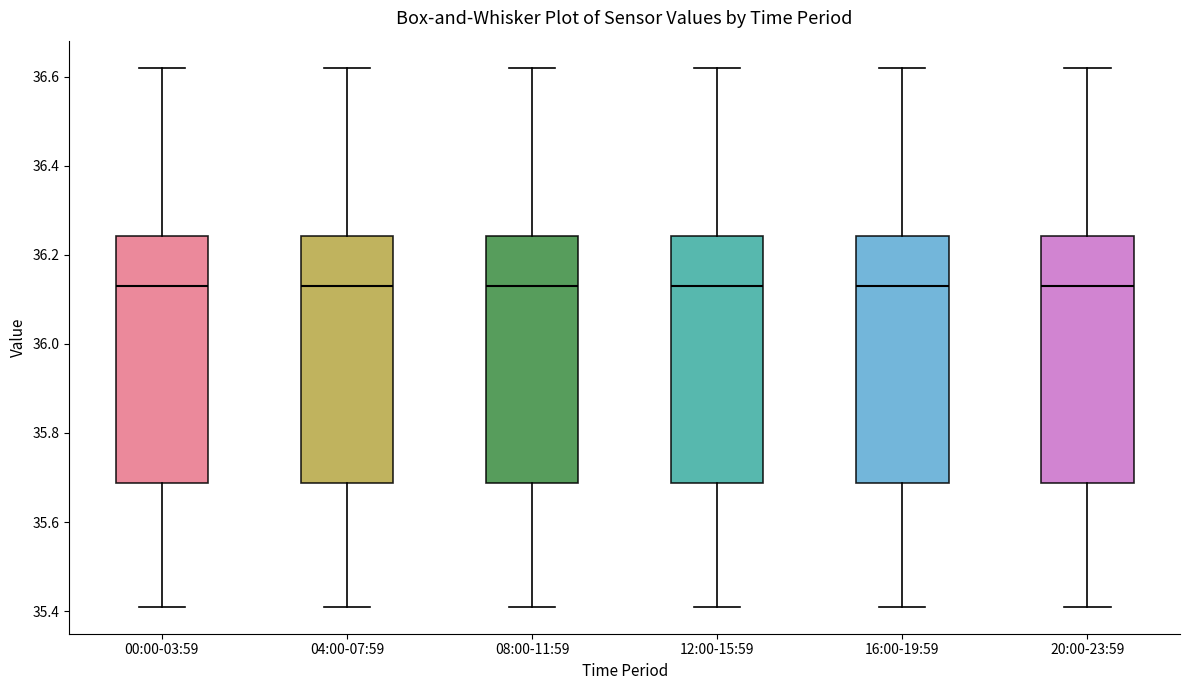

Where is the upper edge of the box for 04:00-07:59 on the y-axis? The values are not printed on the chart, so give them approximately, as read against the axis.

36.24